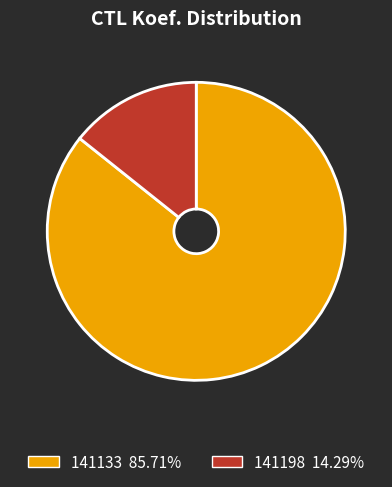

What is the majority slice?

141133